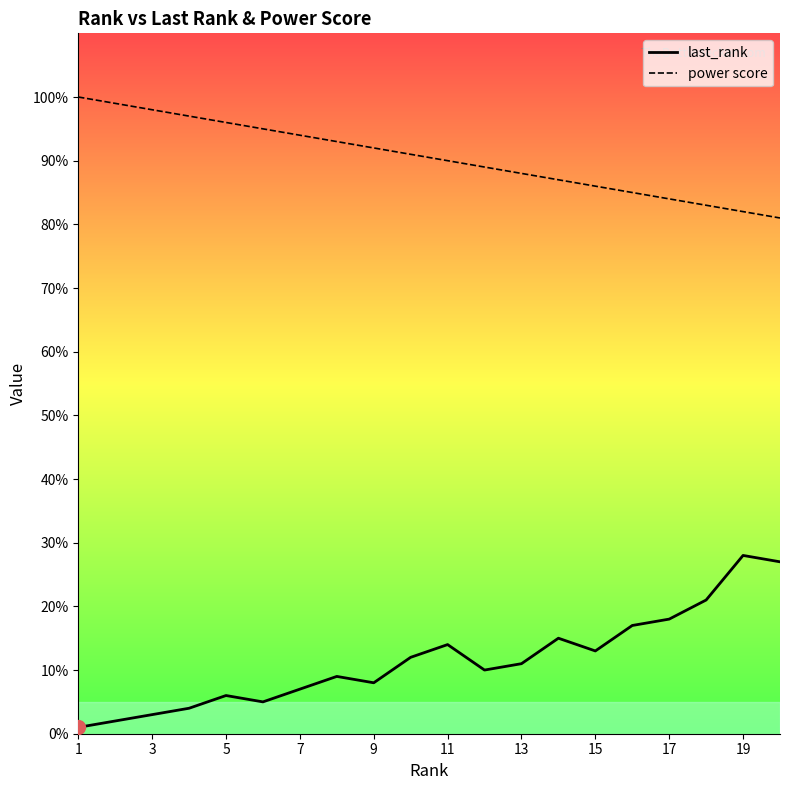

Read the last_rank value at 13, to the nearest 10.

10